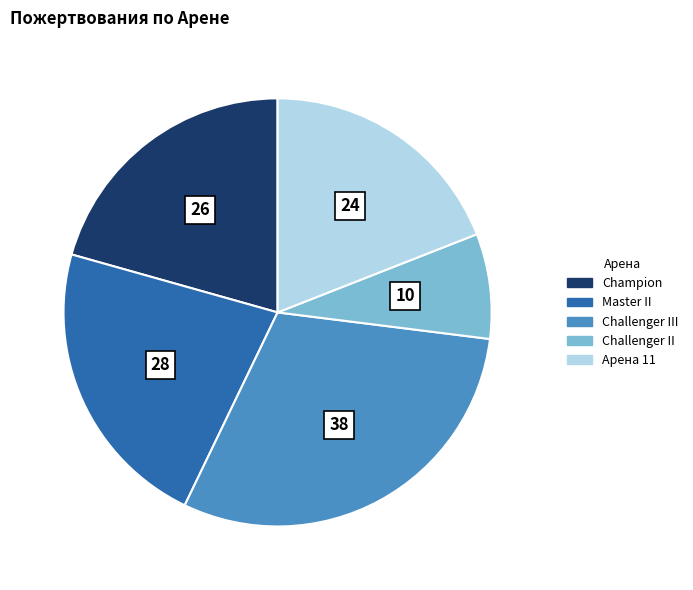

Is there a majority slice in this chart?

No